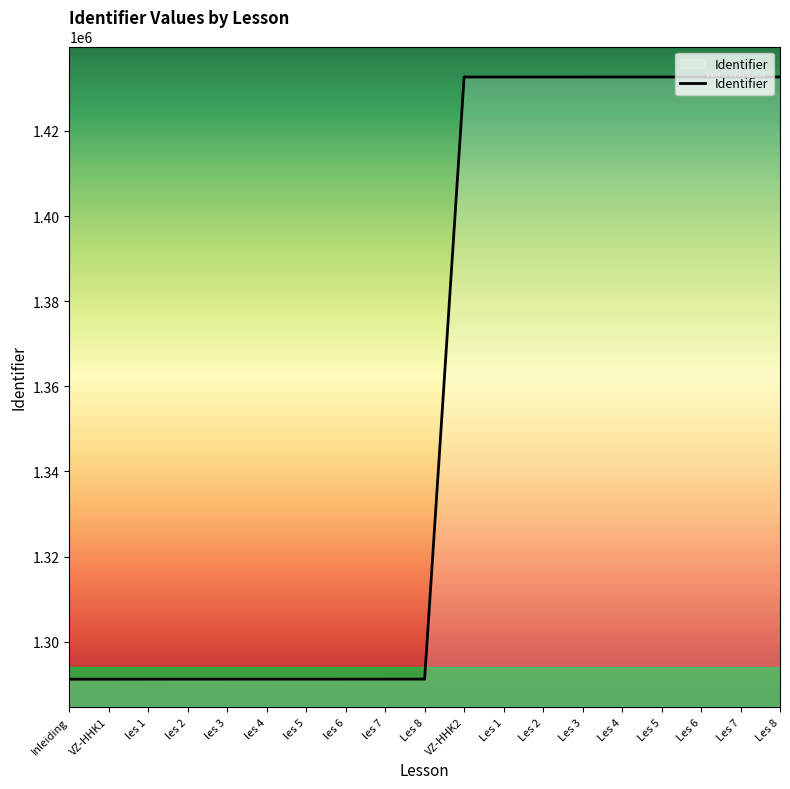

What is the label of the 3rd point from the left?

les 1